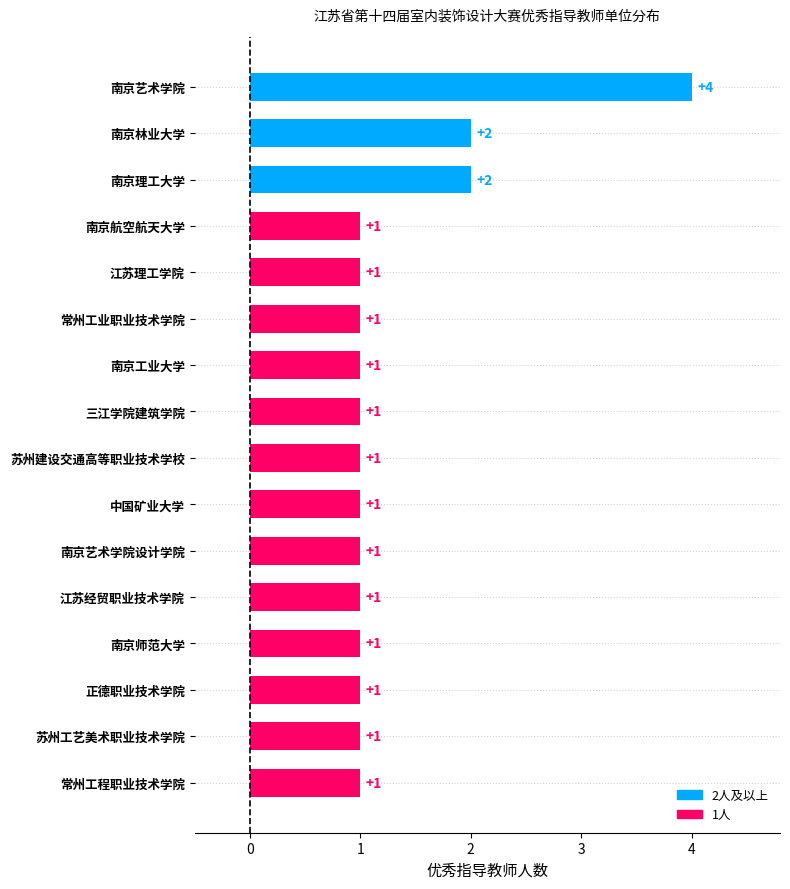

Which category has the highest value across all series?

南京艺术学院